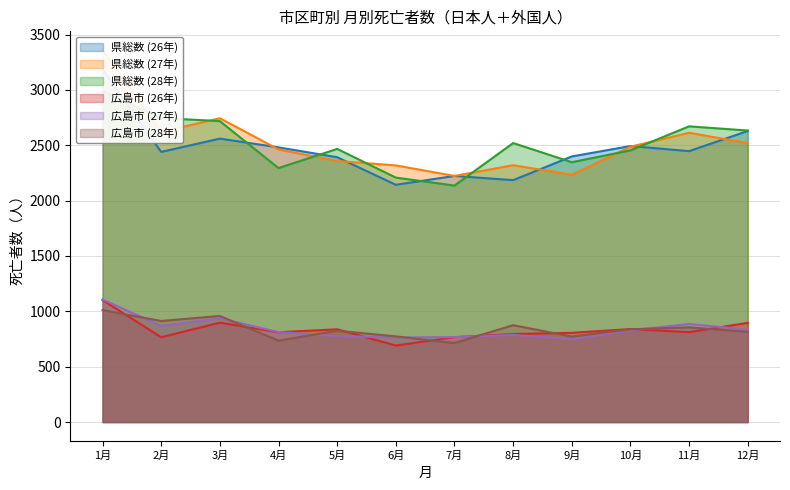

Is it true that 広島市 (28年) equals 772 at 9月?

True